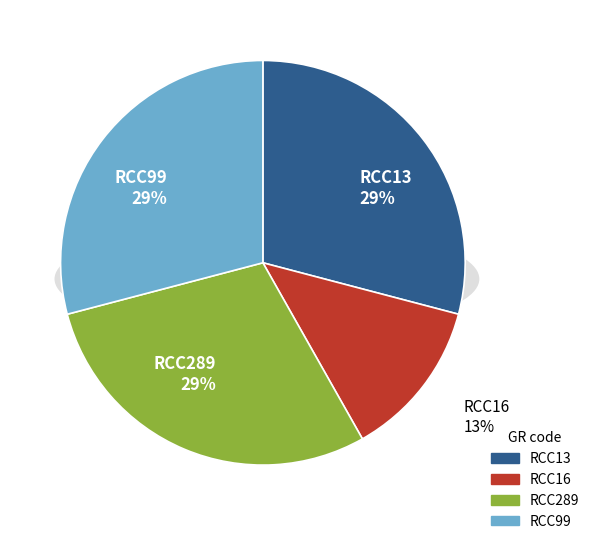

How many segments does this pie chart have?

4